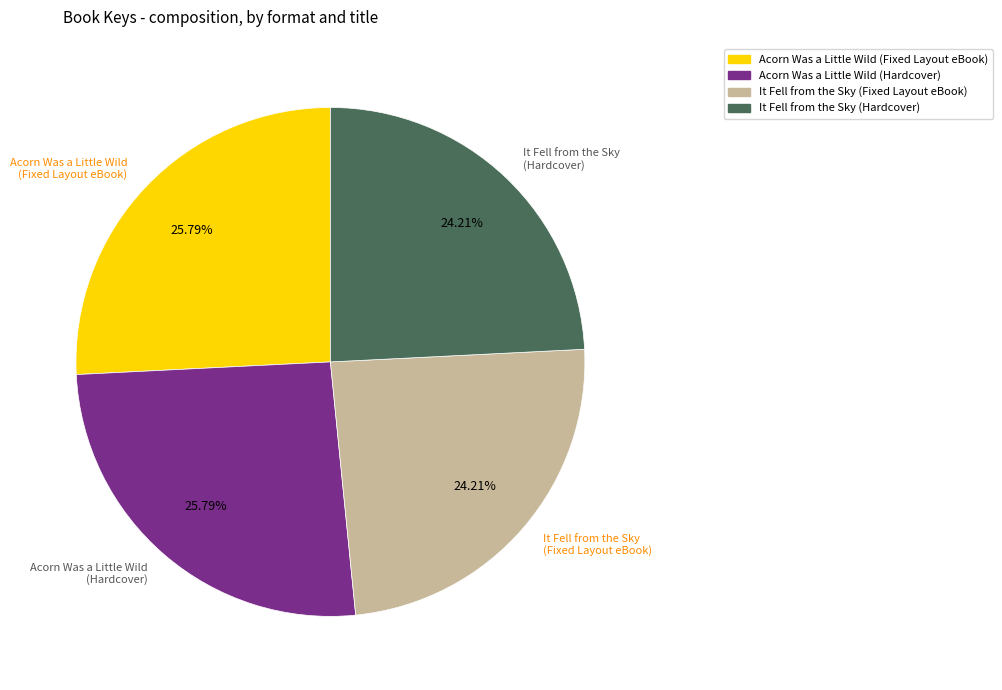

Combined, what portion of the pie is It Fell from the Sky (Hardcover) and Acorn Was a Little Wild (Fixed Layout eBook)?

50.0%